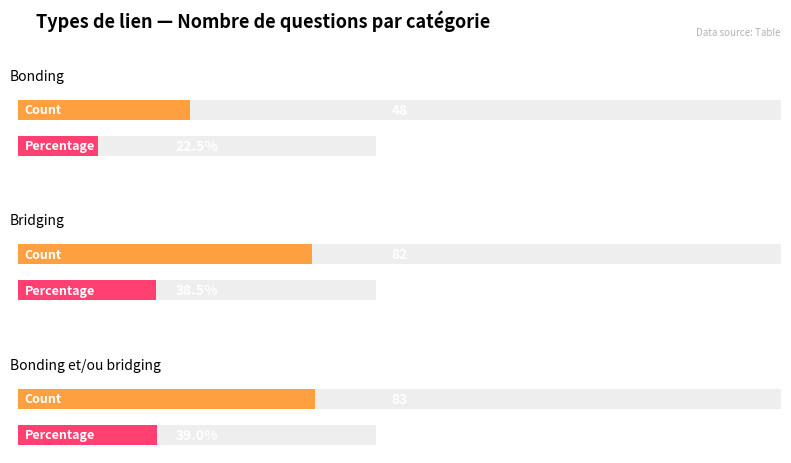

Count the number of data series in this chart.

2